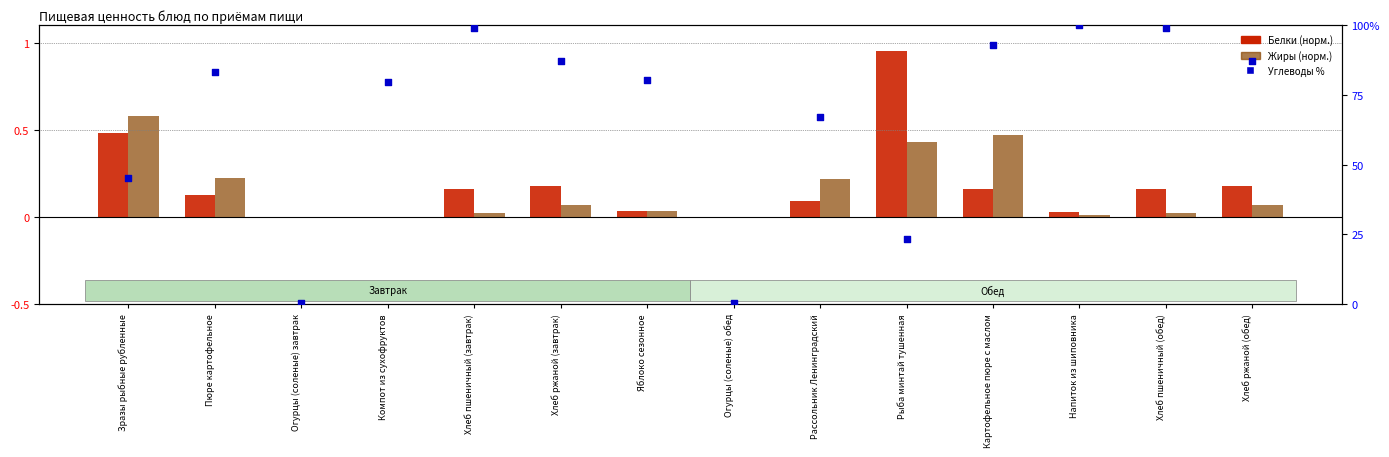

Is the value of Углеводы % at Зразы рыбные рубленные greater than the value of Белки (норм.) at Огурцы (соленые) обед?

Yes